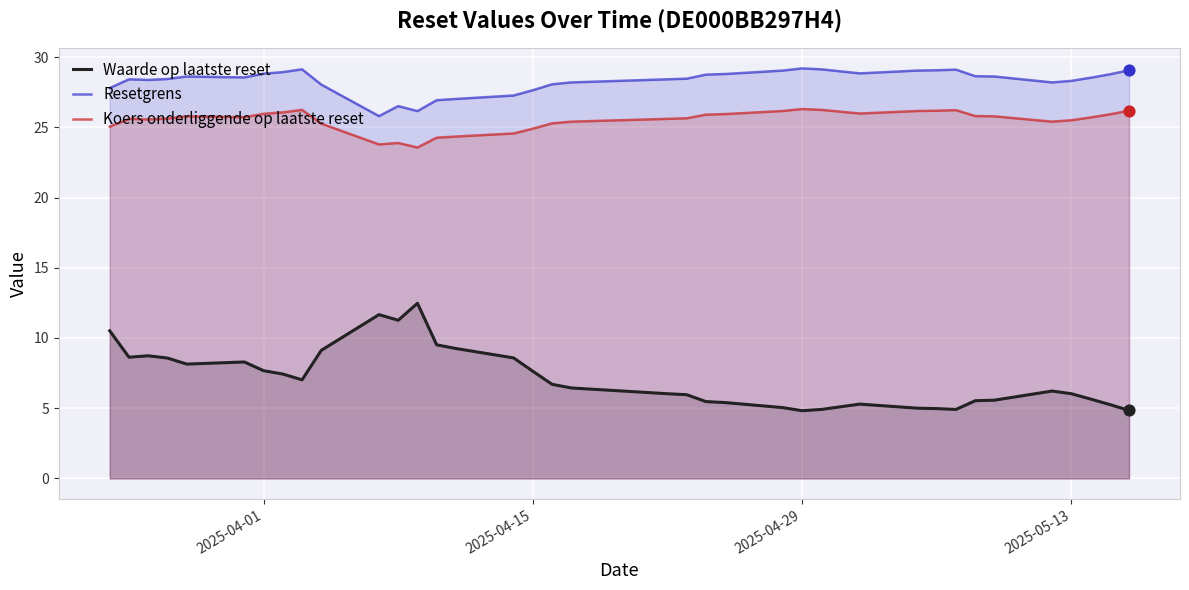

List the series in order of their peak value, highest first.

Resetgrens, Koers onderliggende op laatste reset, Waarde op laatste reset